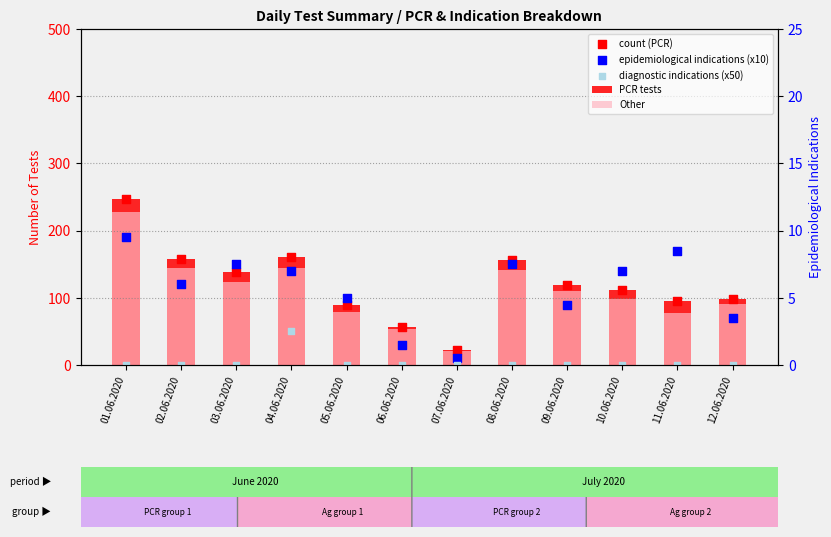

Which series reaches the minimum Y coordinate?

diagnostic indications (x50)